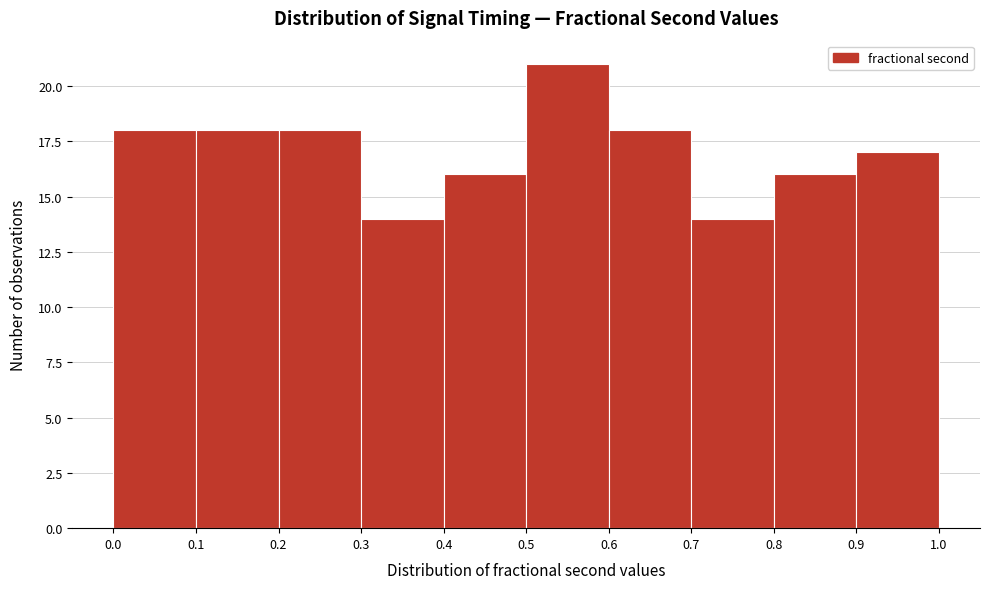

Reading left to right, list every bar in this chart as the range it spans on the x-axis followed by its height. The values are not printed on the chart, so give them approximately, as read against the axis.

0.0 to 0.1: 18
0.1 to 0.2: 18
0.2 to 0.3: 18
0.3 to 0.4: 14
0.4 to 0.5: 16
0.5 to 0.6: 21
0.6 to 0.7: 18
0.7 to 0.8: 14
0.8 to 0.9: 16
0.9 to 1.0: 17